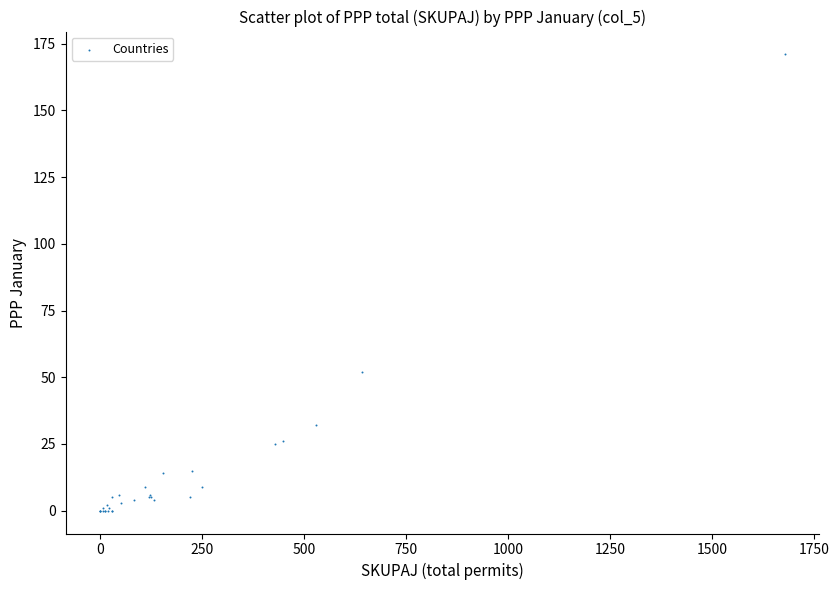

What Y value in the scatter plot is closest to 85?

52